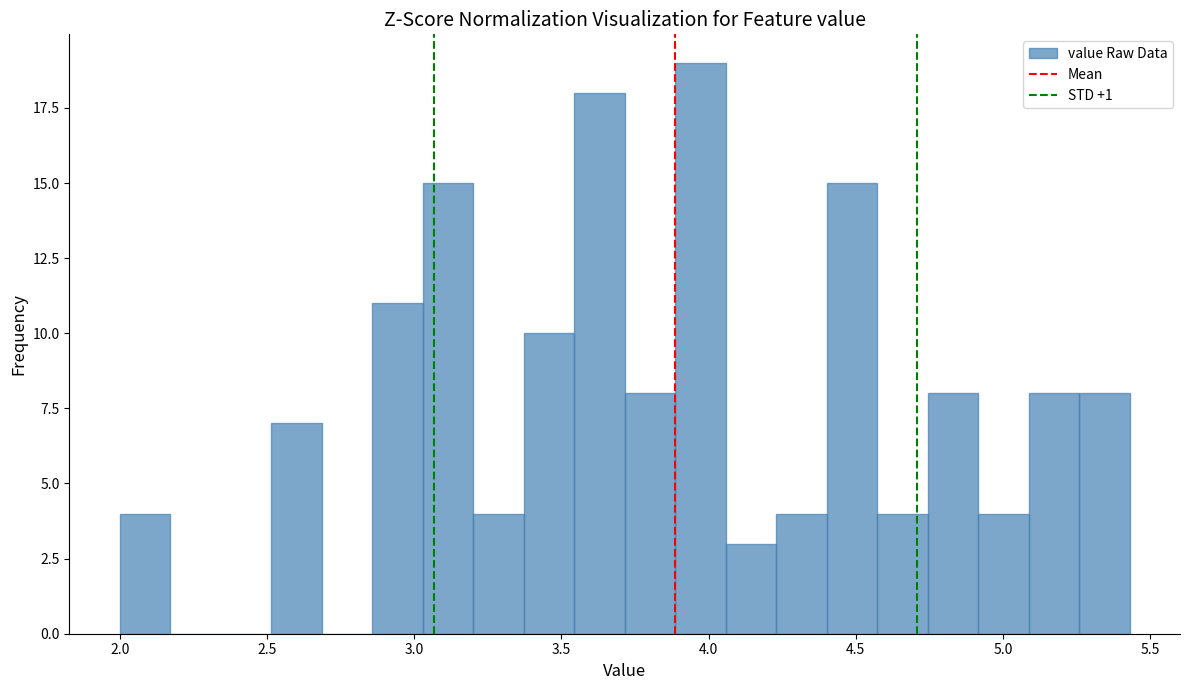

Read against the x-axis, roughly where is the centre of the tallest bar?

3.95